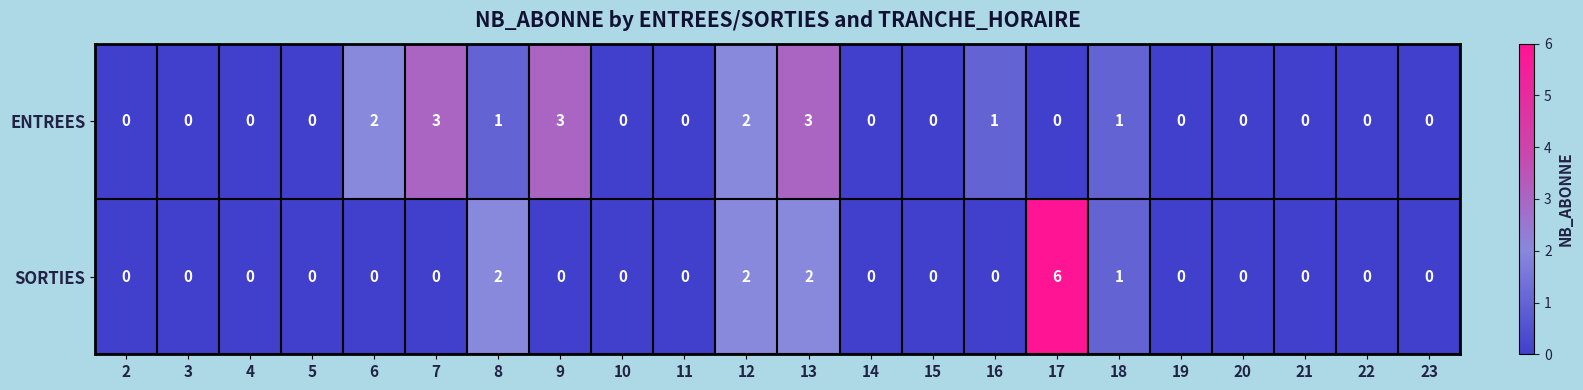

Rank the series by their average value, from highest to lowest.

ENTREES, SORTIES